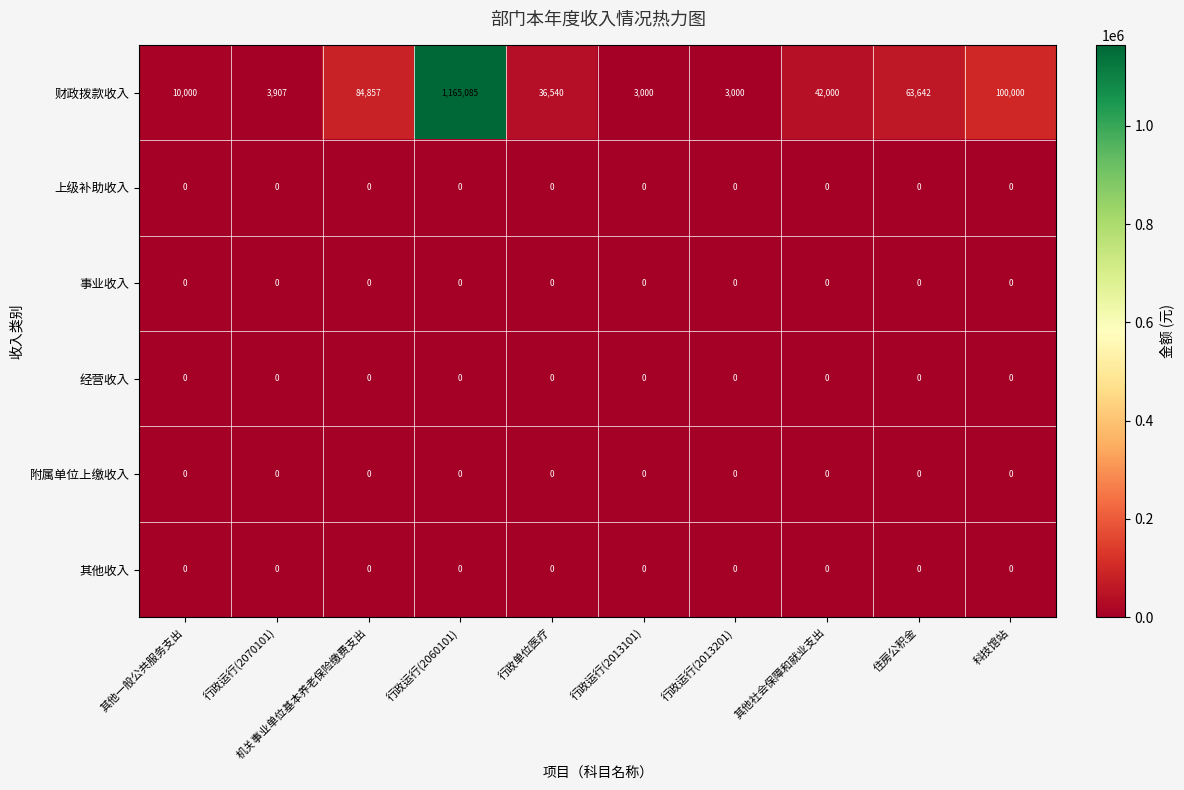

What is the maximum value shown in the chart?

1165085